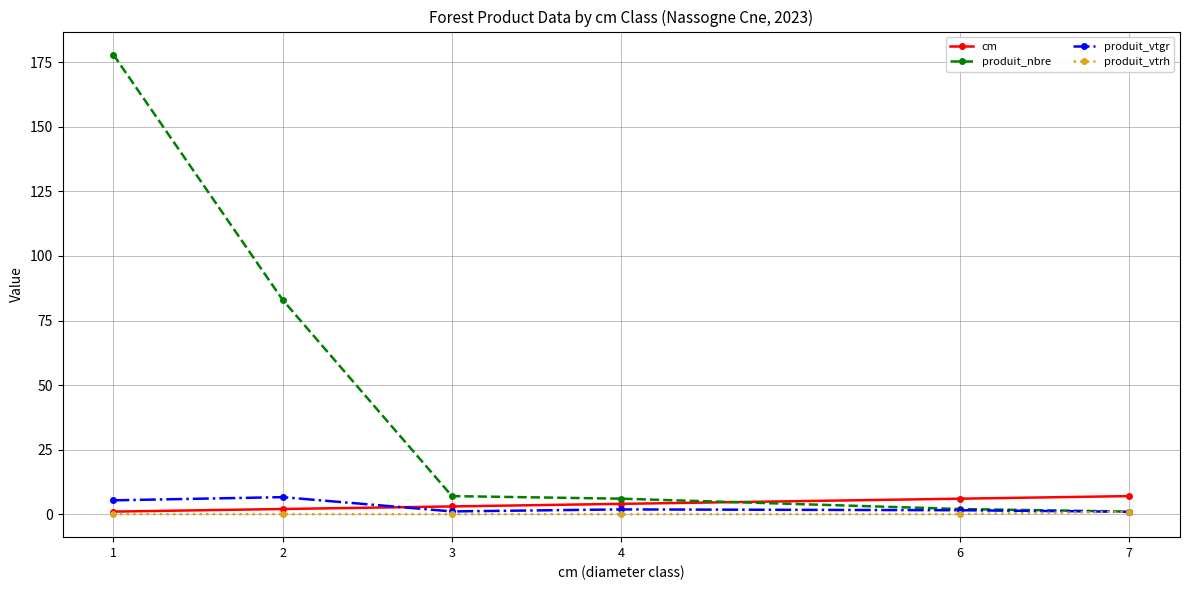

True or false: produit_vtgr has more than 2 points higher than both neighbors.

False